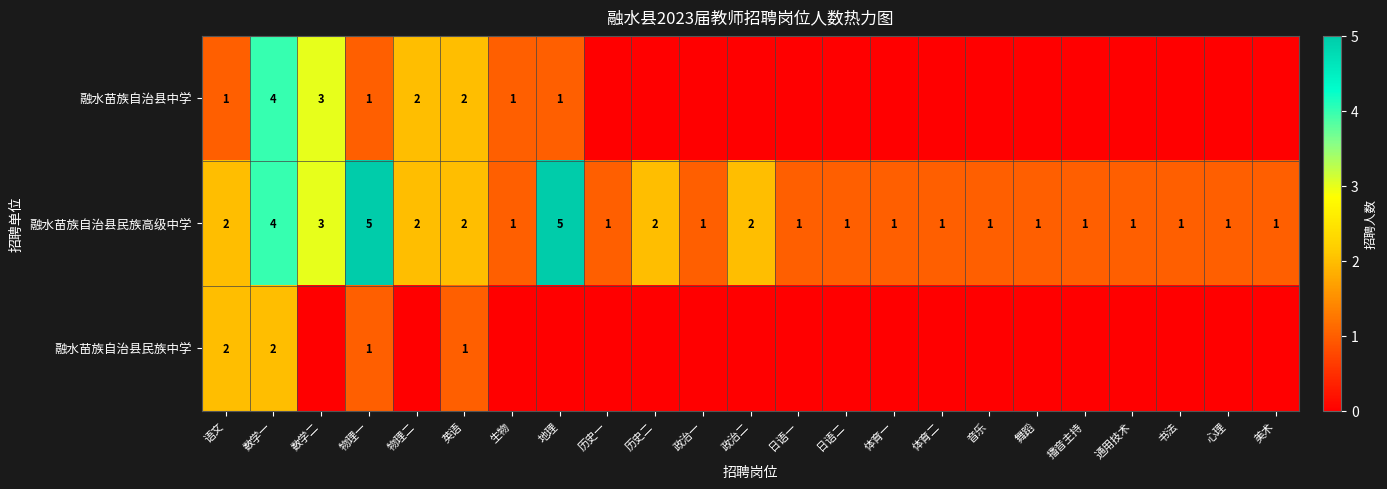

What is the difference between the maximum and minimum values in the 融水苗族自治县民族高级中学 series?

4